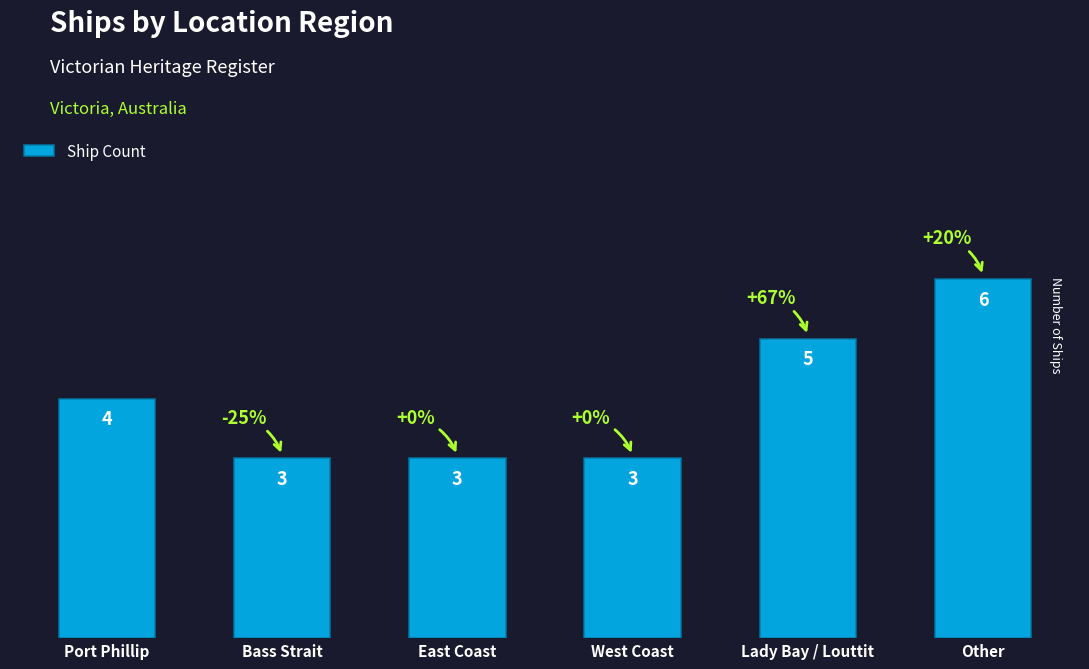

Does the chart contain stacked bars?

No